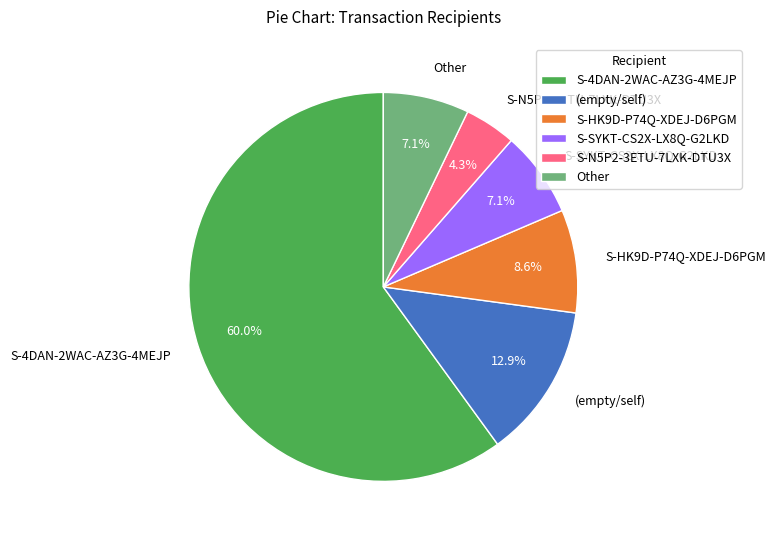

Combined, what portion of the pie is S-4DAN-2WAC-AZ3G-4MEJP and (empty/self)?

72.9%